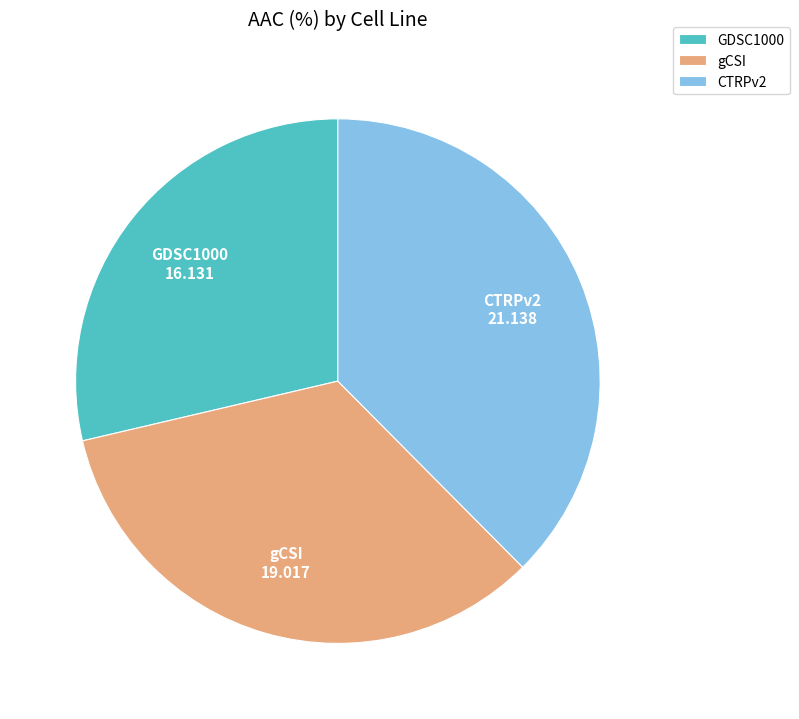

The gCSI slice represents 34% of the pie. True or false?

True